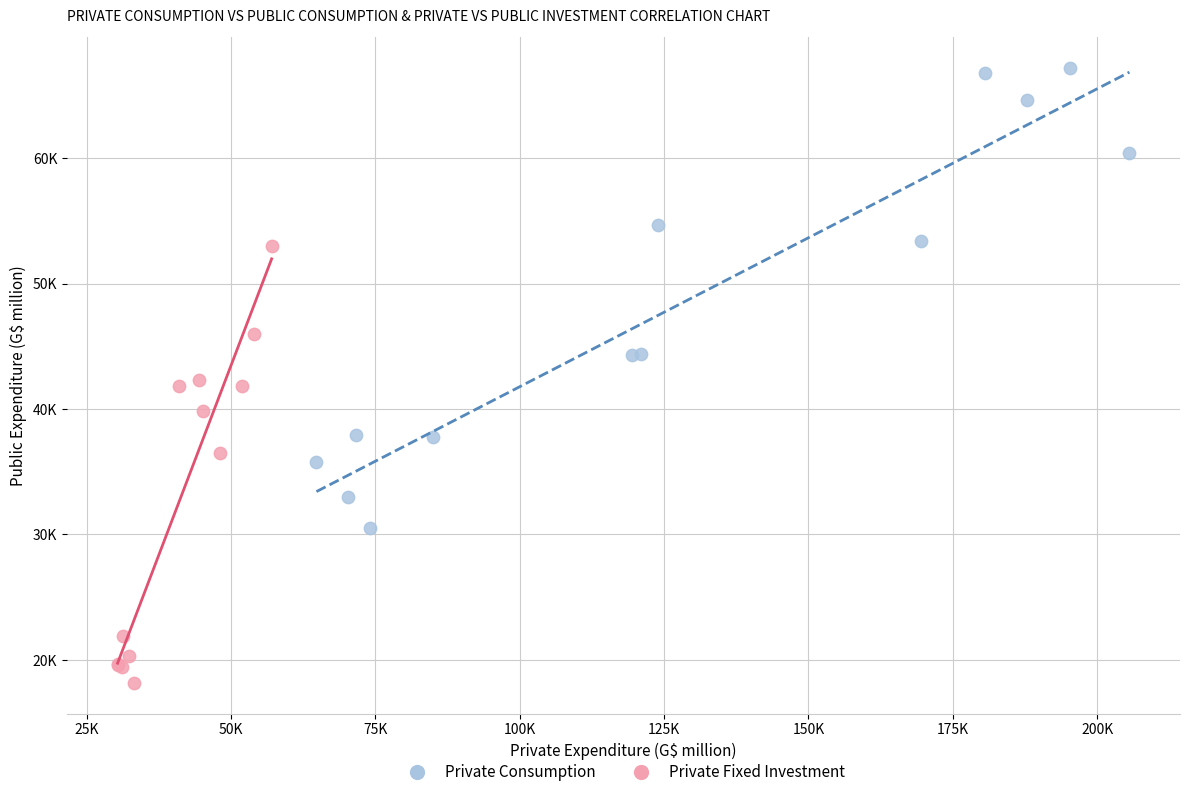

Which series reaches the minimum Y coordinate?

Private Fixed Investment